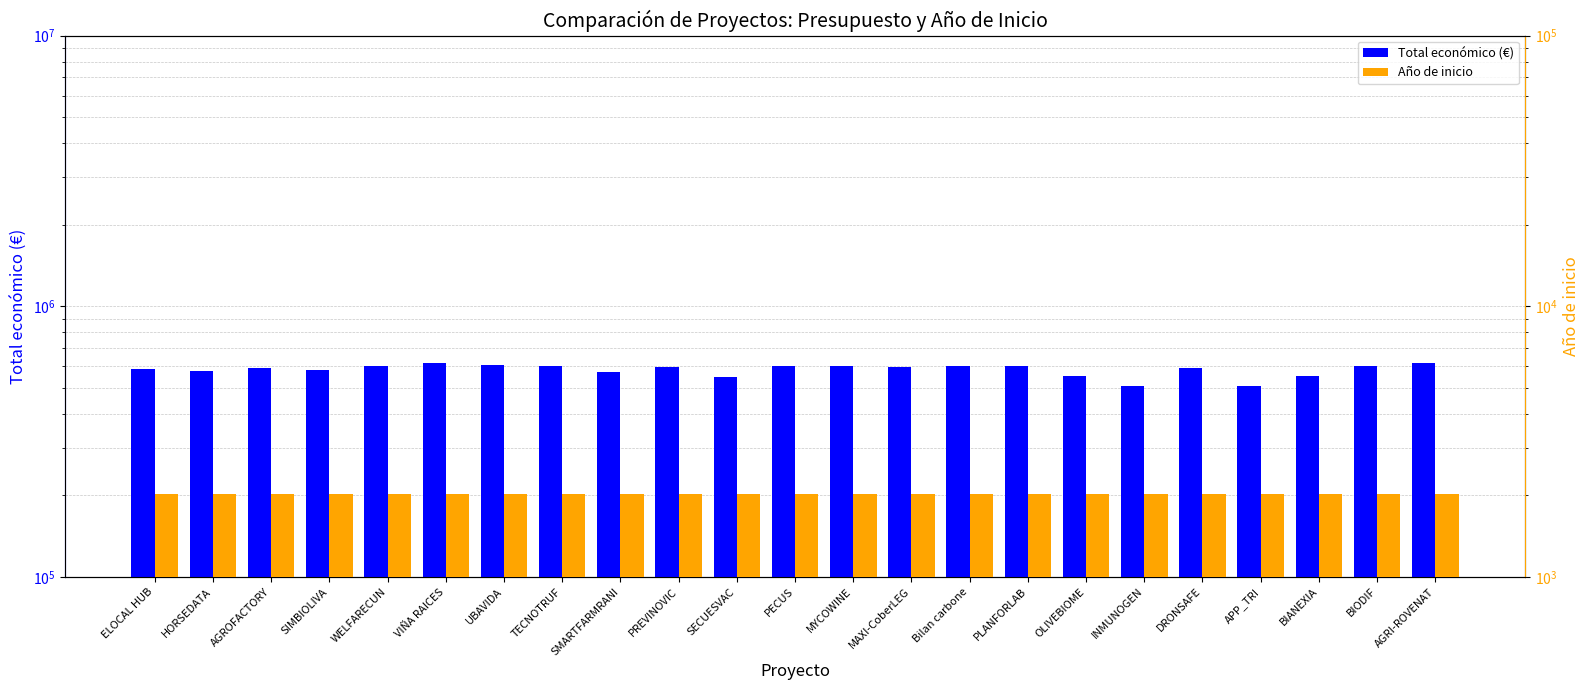

What is the label of the 8th bar from the right?

PLANFORLAB